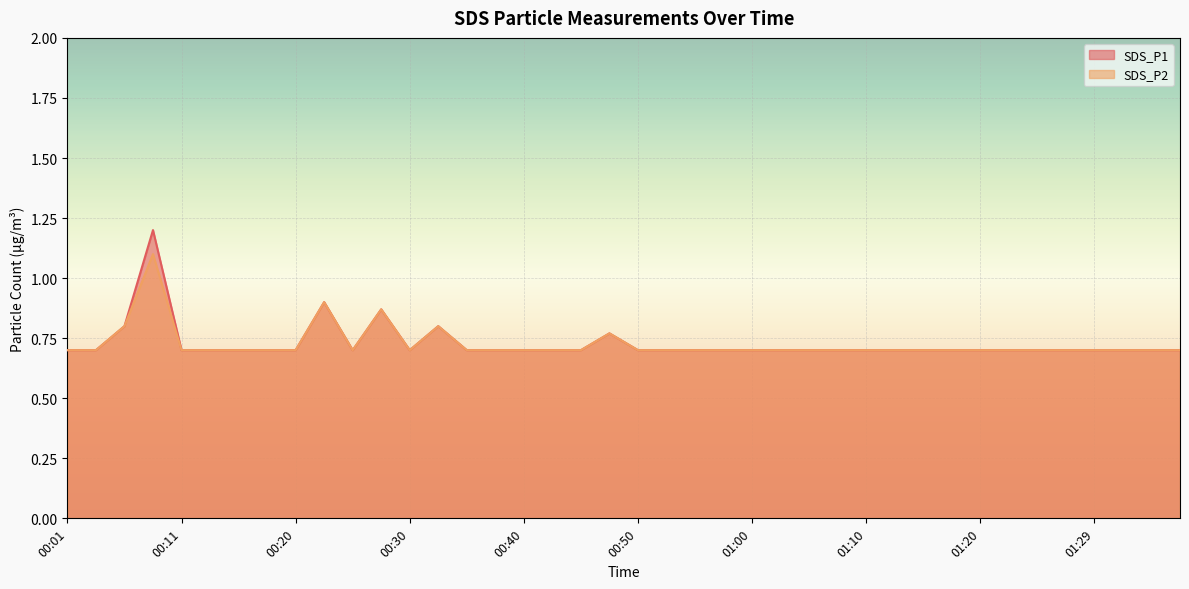

Is it true that SDS_P2 equals 0.3 at 01:00?

False